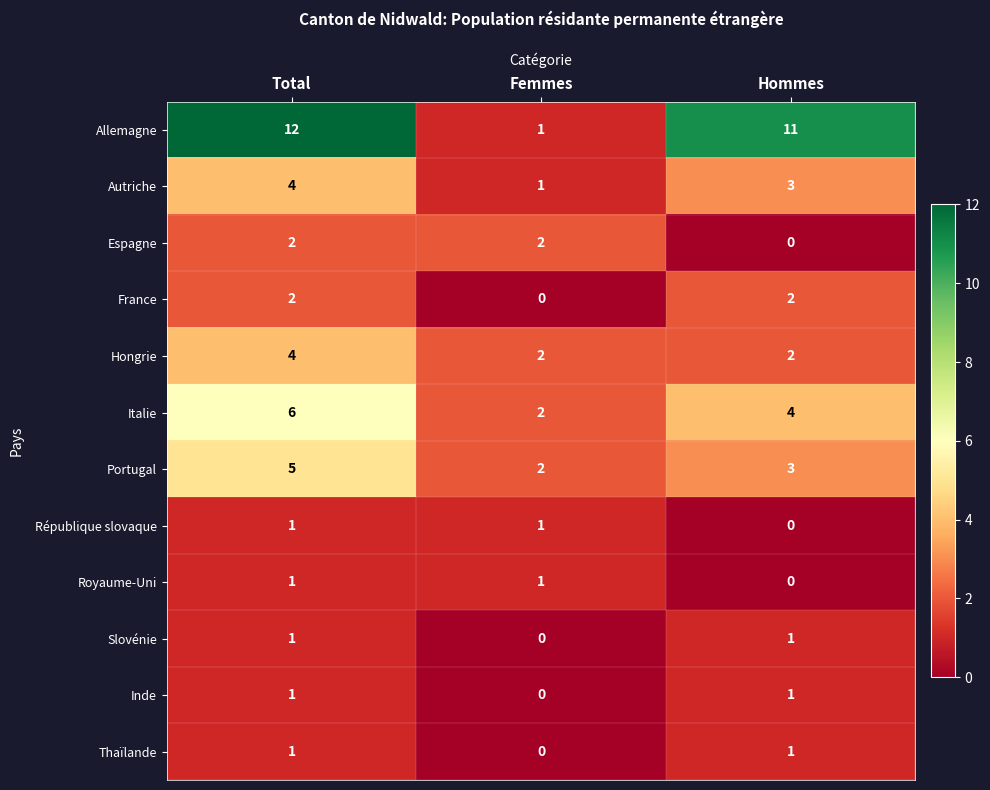

Which label corresponds to the largest value in the chart?

Total